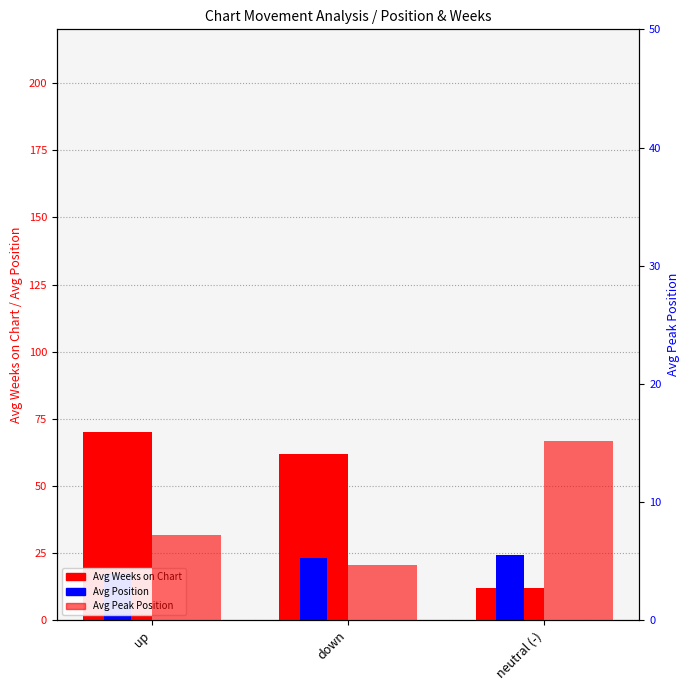

Read the Avg Peak Position value at down.

4.7